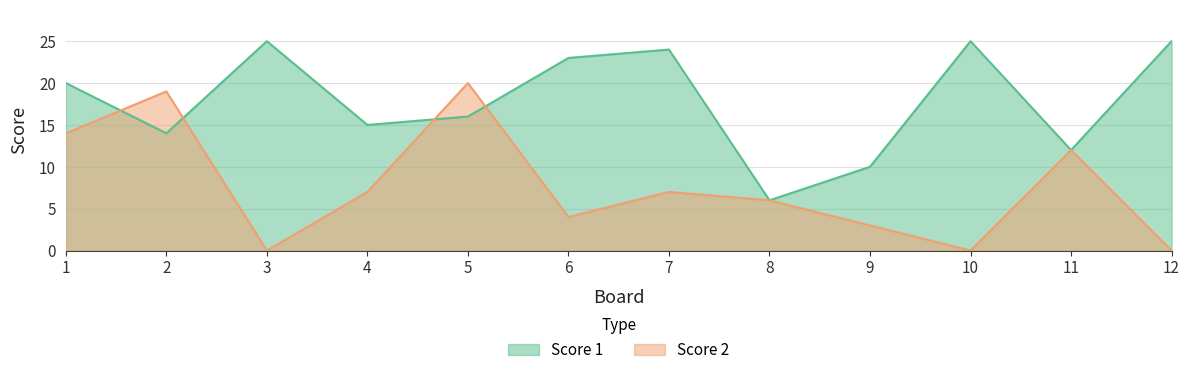

The Score 2 series shows 20 at 11. True or false?

False